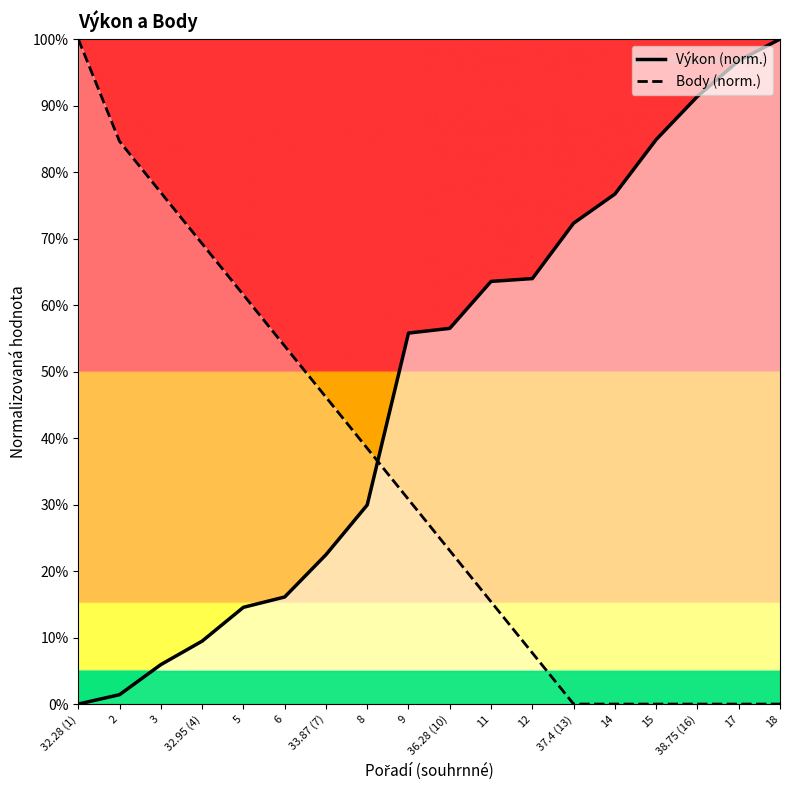

True or false: Výkon (norm.) has more than 0 interior local peaks.

False